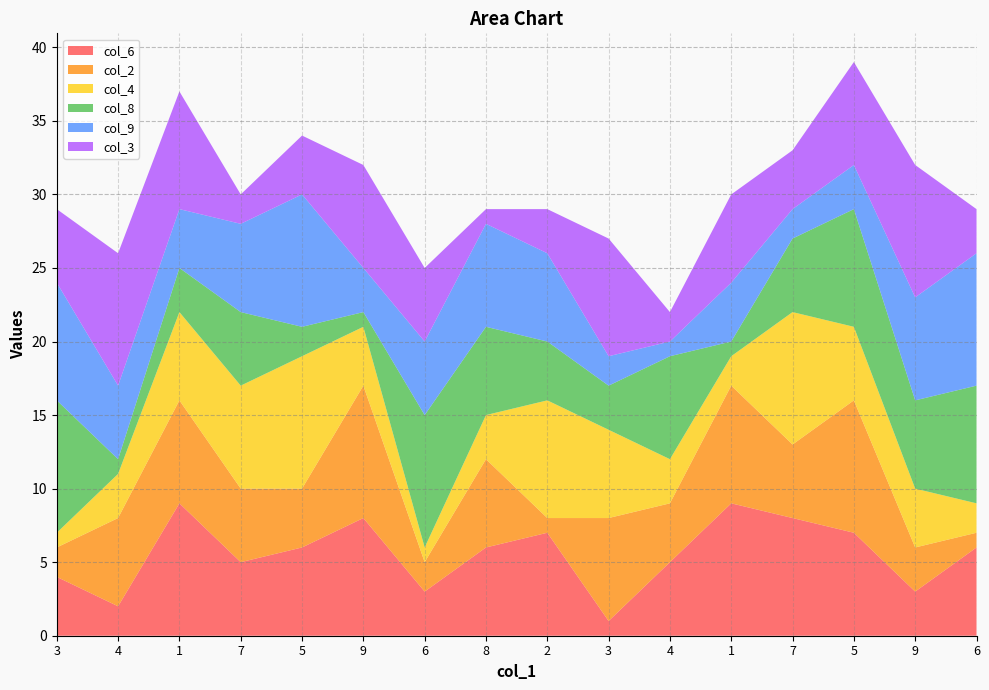

Reading left to right, list all the values displayed in this chart.

col_6: 3=4	4=2	1=9	7=5	5=6	9=8	6=3	8=6	2=7	3=1	4=5	1=9	7=8	5=7	9=3	6=6
col_2: 3=2	4=6	1=7	7=5	5=4	9=9	6=2	8=6	2=1	3=7	4=4	1=8	7=5	5=9	9=3	6=1
col_4: 3=1	4=3	1=6	7=7	5=9	9=4	6=1	8=3	2=8	3=6	4=3	1=2	7=9	5=5	9=4	6=2
col_8: 3=9	4=1	1=3	7=5	5=2	9=1	6=9	8=6	2=4	3=3	4=7	1=1	7=5	5=8	9=6	6=8
col_9: 3=8	4=5	1=4	7=6	5=9	9=3	6=5	8=7	2=6	3=2	4=1	1=4	7=2	5=3	9=7	6=9
col_3: 3=5	4=9	1=8	7=2	5=4	9=7	6=5	8=1	2=3	3=8	4=2	1=6	7=4	5=7	9=9	6=3